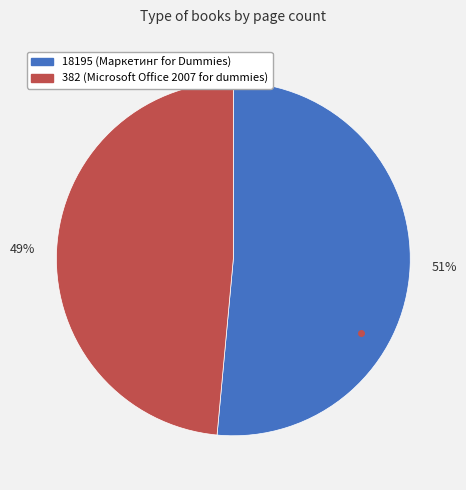

What is the majority slice?

51%